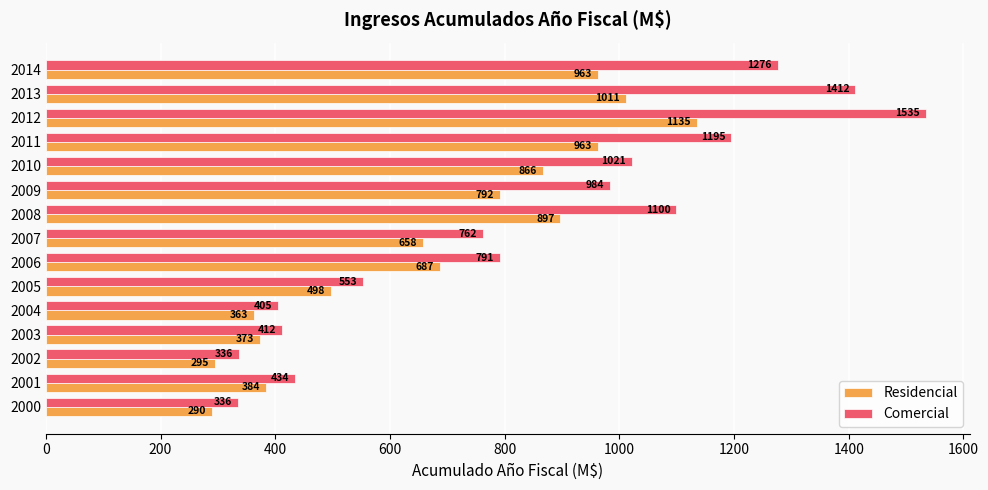

What is the minimum value for Comercial?

335.6